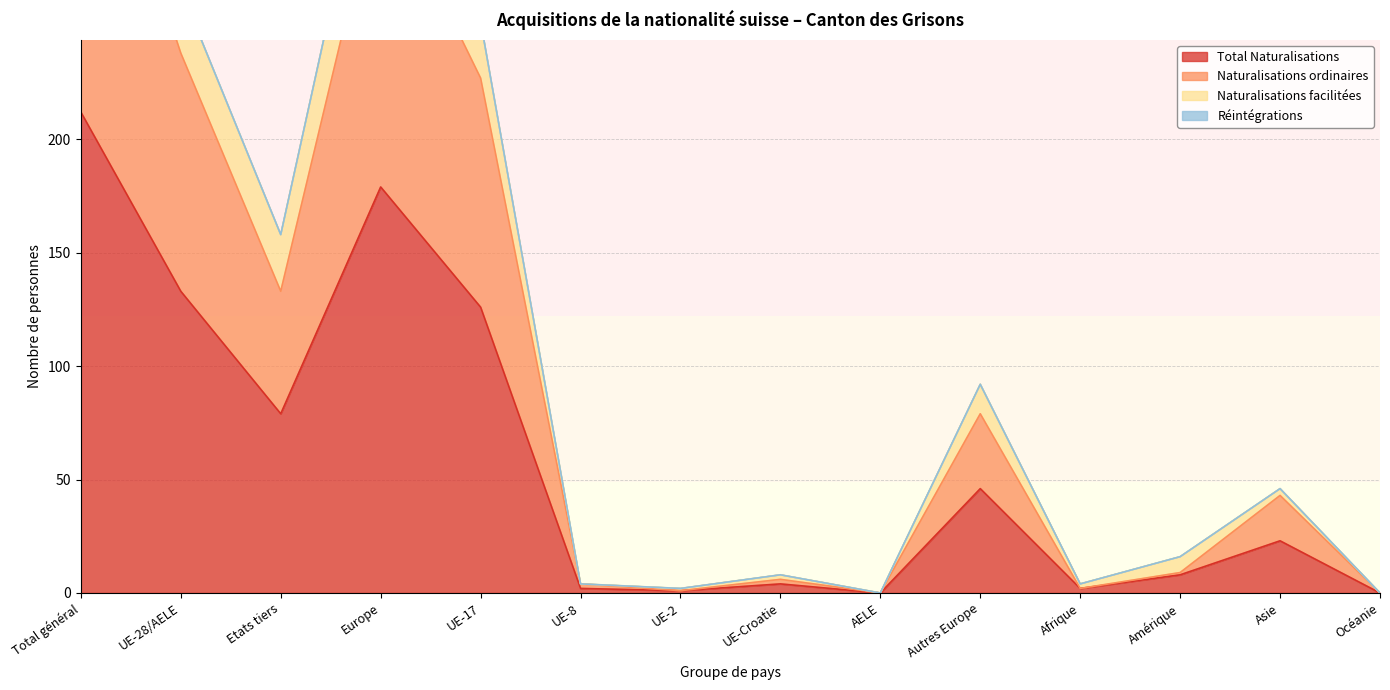

Which category has the highest value in the Total Naturalisations series?

Total général